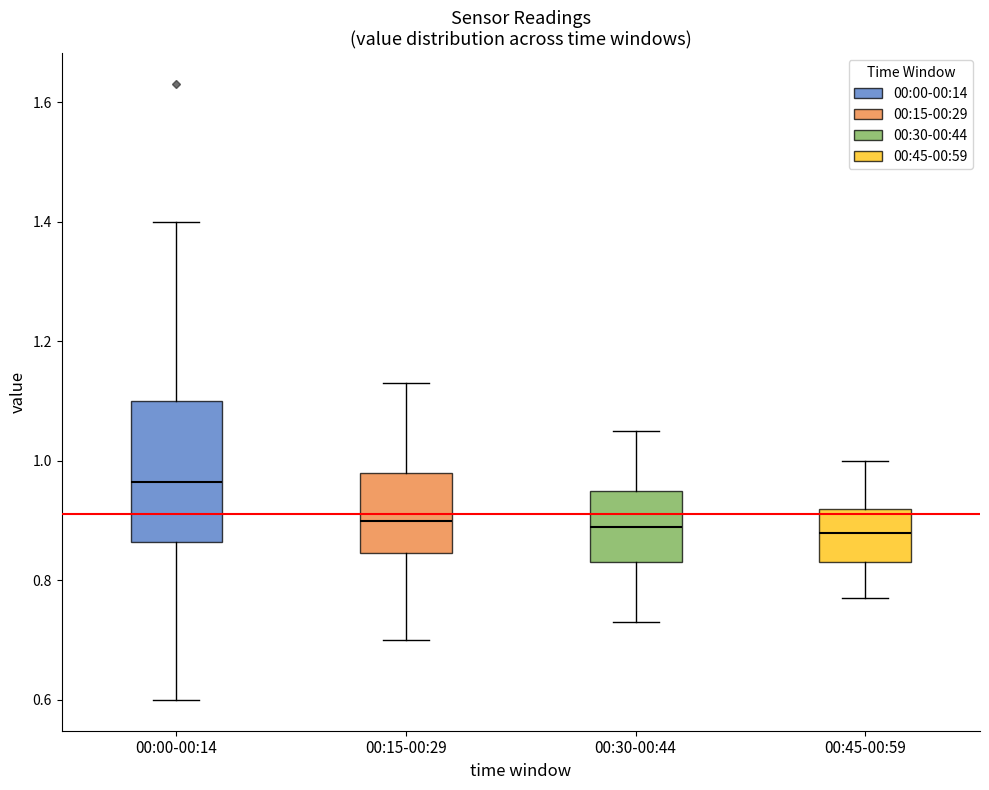

Reading left to right, read every box against the y-axis: the position of its median line, the range the box covers, and the ends of its whiskers. The values are not printed on the chart, so give them approximately, as read against the axis.

00:00-00:14: median 0.96, box 0.86 to 1.10, whiskers 0.60 to 1.40
00:15-00:29: median 0.90, box 0.84 to 0.98, whiskers 0.70 to 1.14
00:30-00:44: median 0.90, box 0.84 to 0.96, whiskers 0.74 to 1.06
00:45-00:59: median 0.88, box 0.84 to 0.92, whiskers 0.78 to 1.00